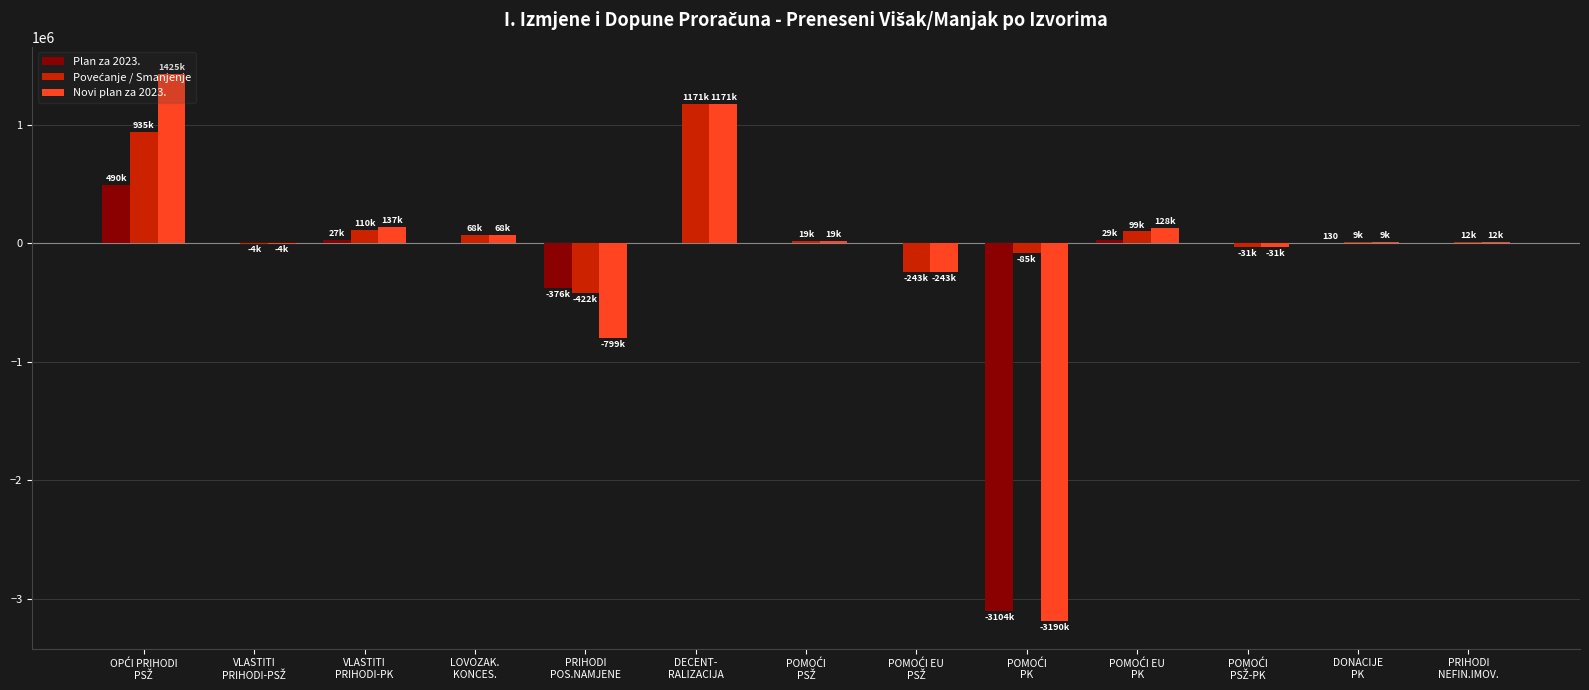

What is the sum of all Novi plan za 2023. values?

-1297088.1